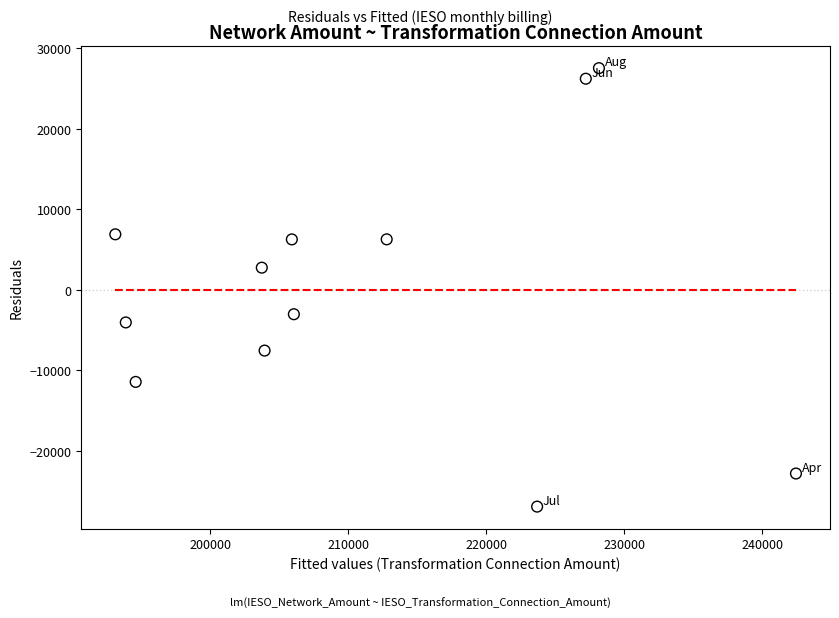

What is the range of X values (max minus min)?

49315.6